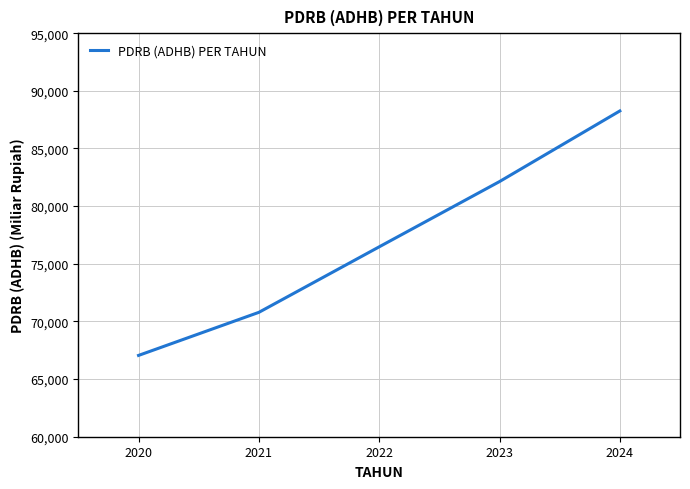

Is this an area chart (filled region under the line)?

No